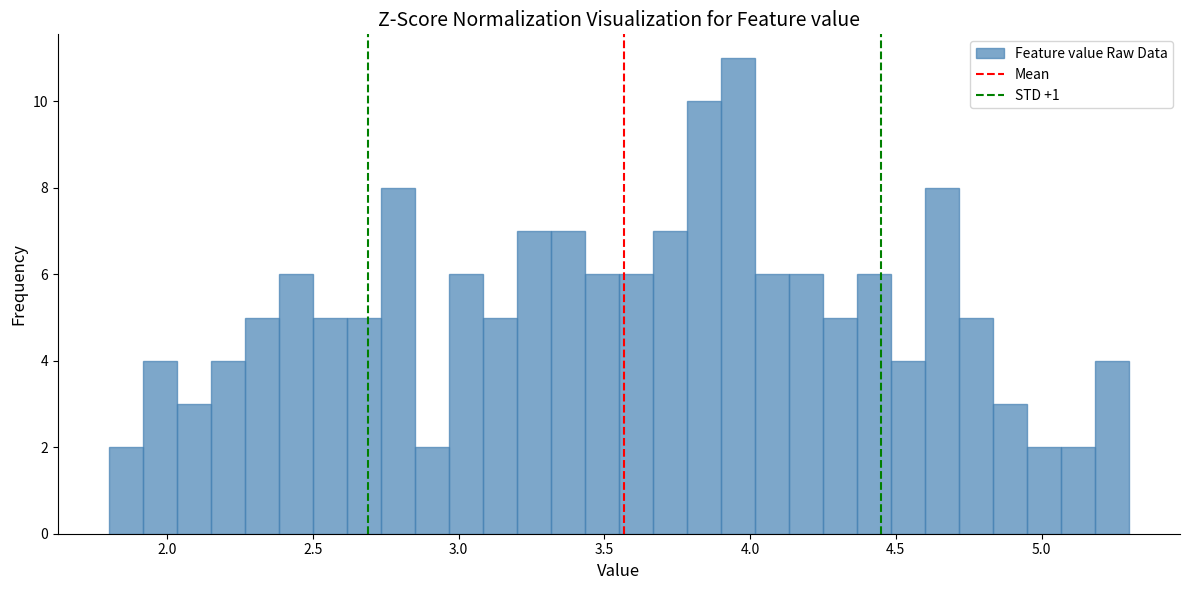

Around what value on the x-axis is the tallest bar? Give the approximate position of its centre, as read against the axis.

3.95